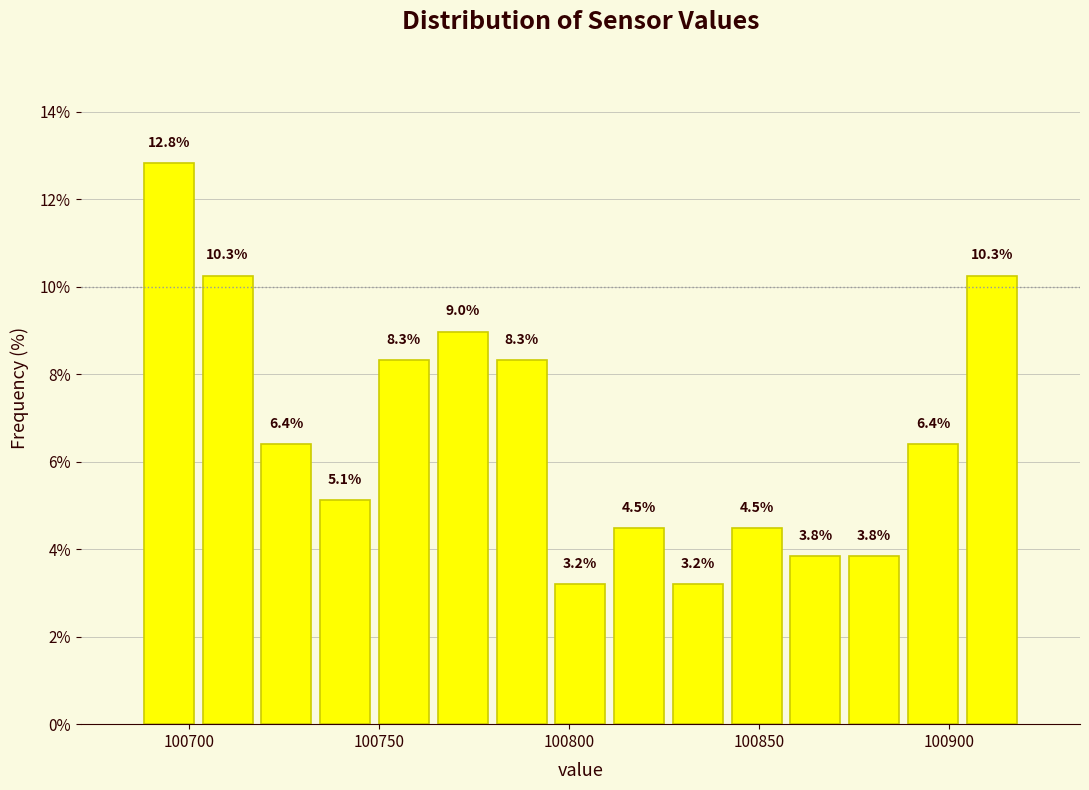

Read against the x-axis, roughly where is the centre of the tallest bar?

100695